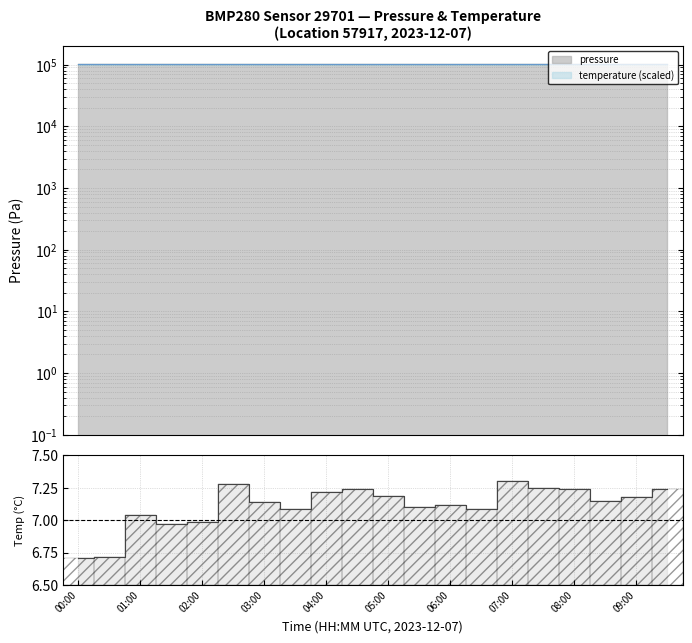

Between 08:00 and 09:30, which series saw the biggest shift?

pressure